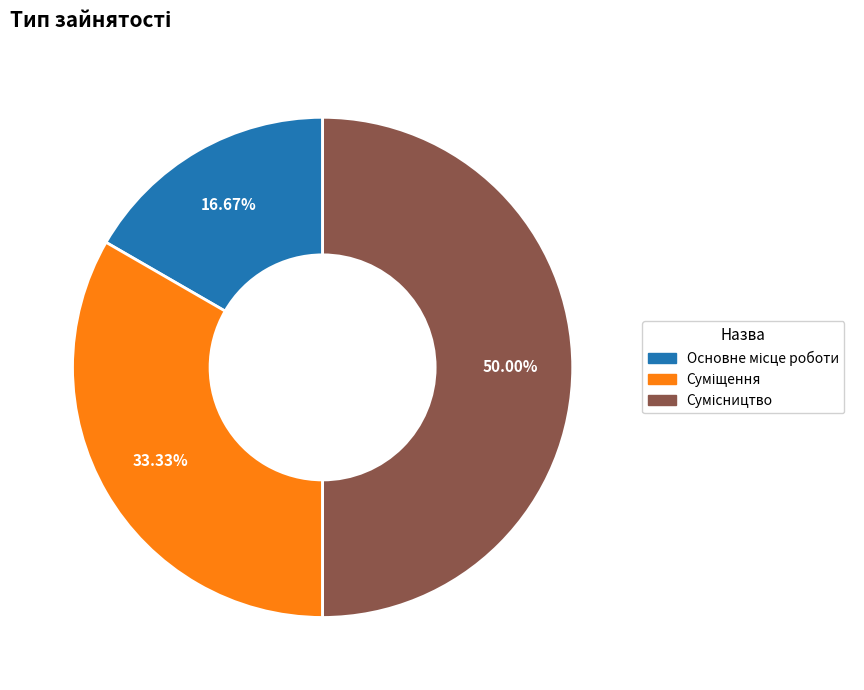

Approximately how many times larger is the value at Основне місце роботи compared to Суміщення?

0.5